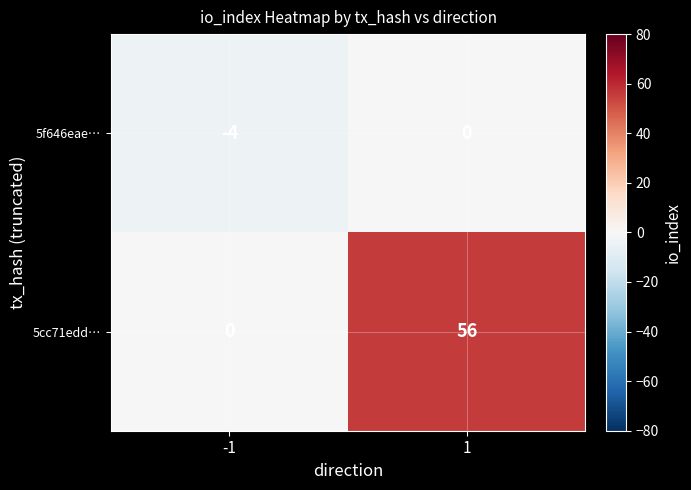

Reading left to right, what are all the values shown in this chart?

5f646eae…: -4	0
5cc71edd…: 0	56